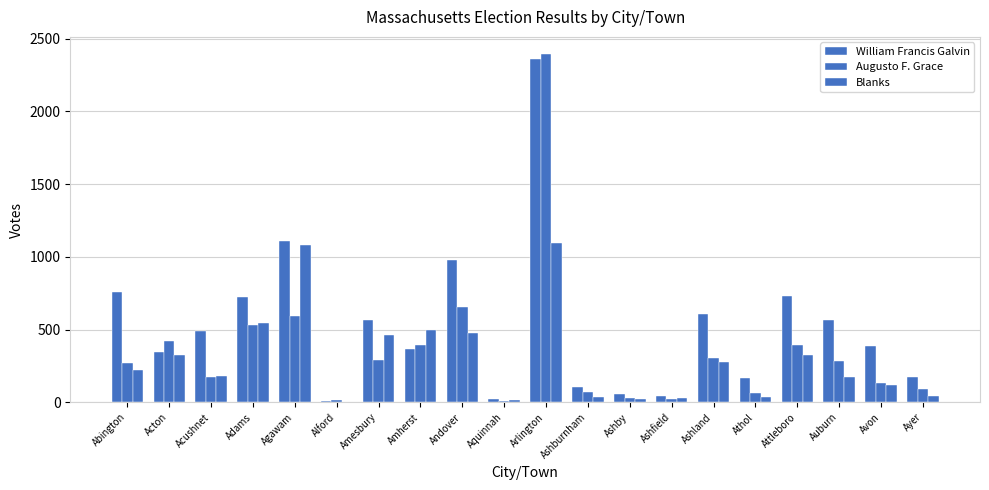

How many series are shown in this chart?

3